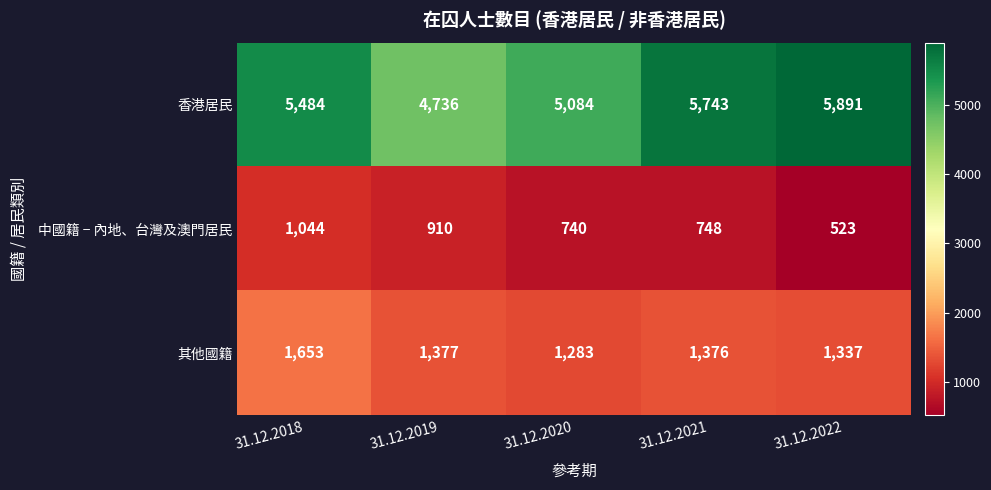

Which series has the largest total across all categories?

香港居民